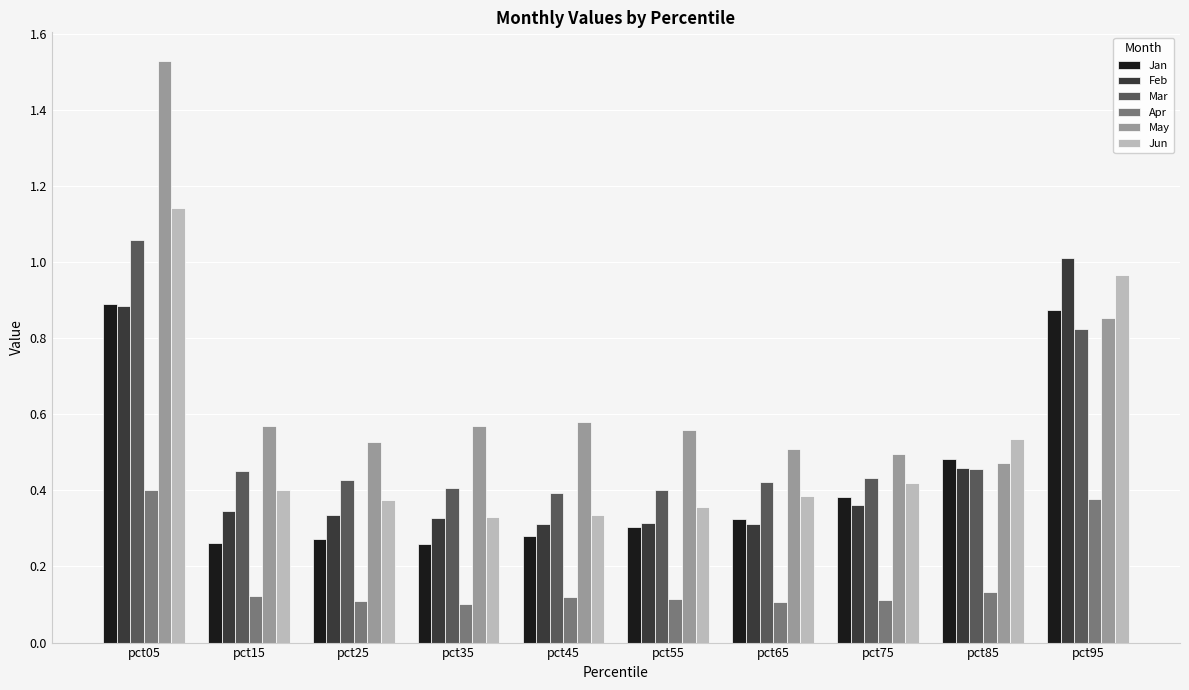

List the series in order of their peak value, highest first.

May, Jun, Mar, Feb, Jan, Apr